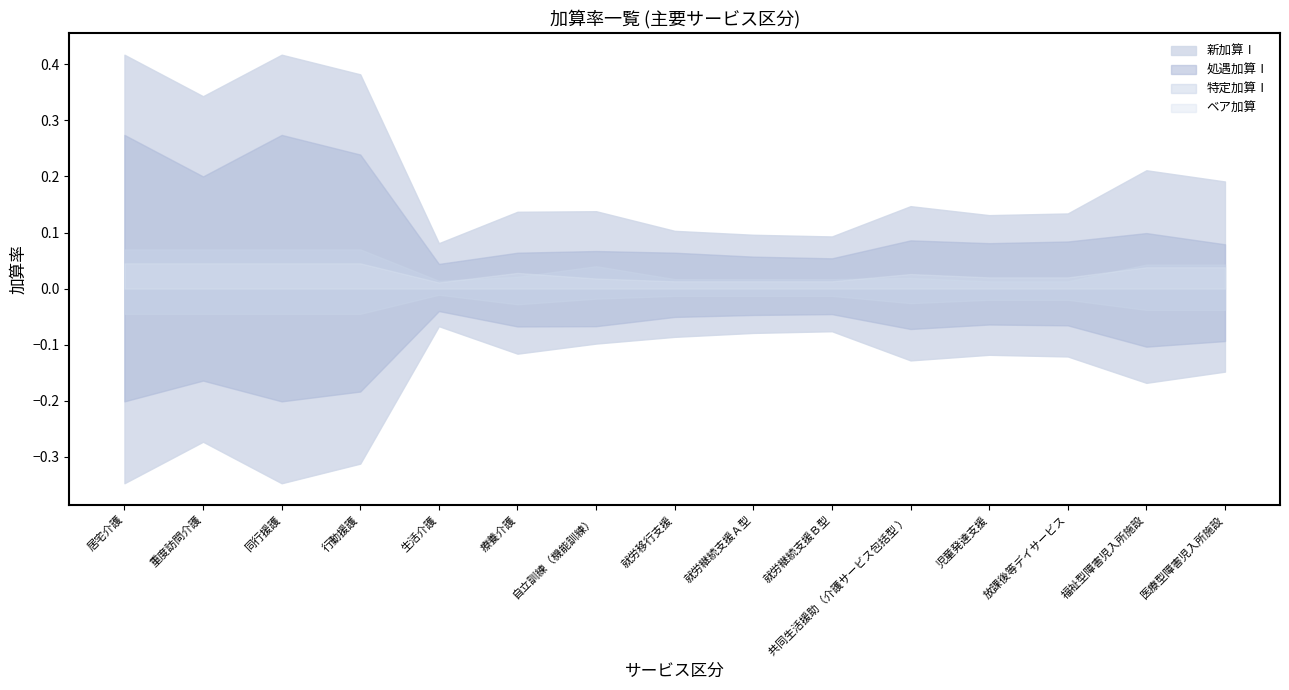

The value of ベア加算 at 就労移行支援 is 0.0. True or false?

False